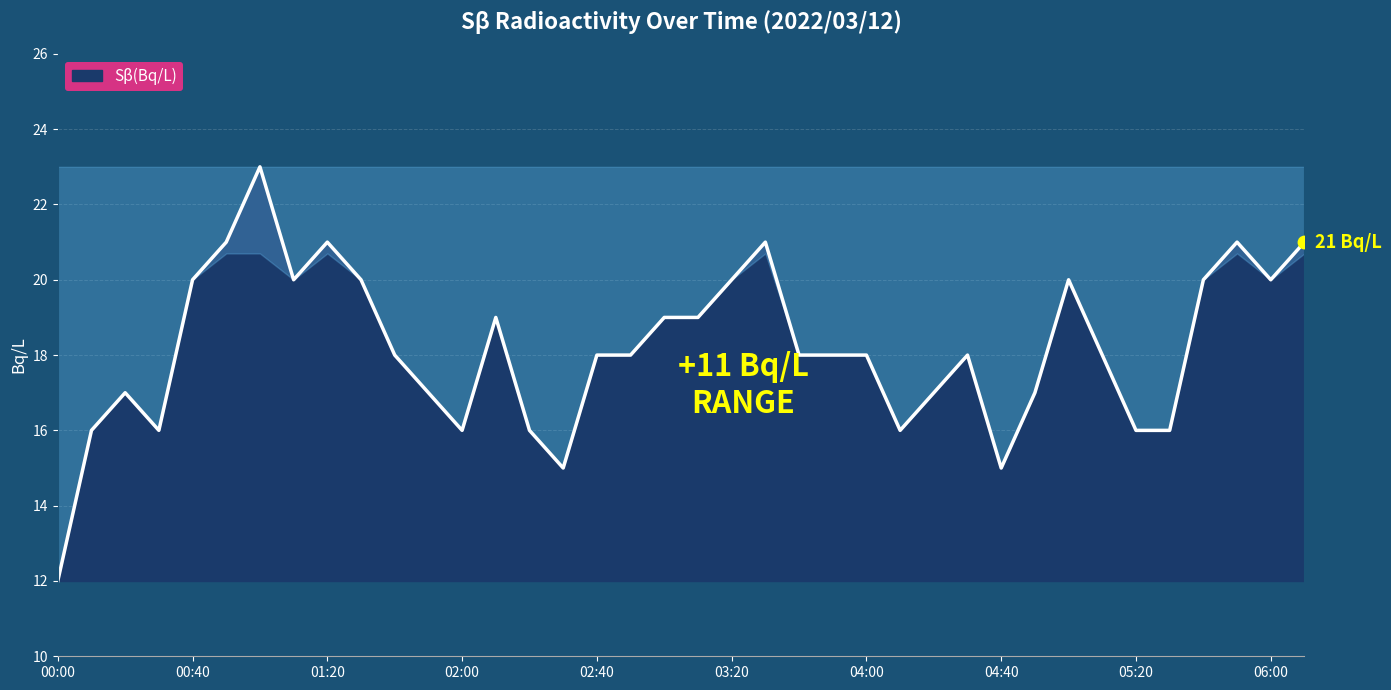

What is the difference between the maximum and minimum values?

11